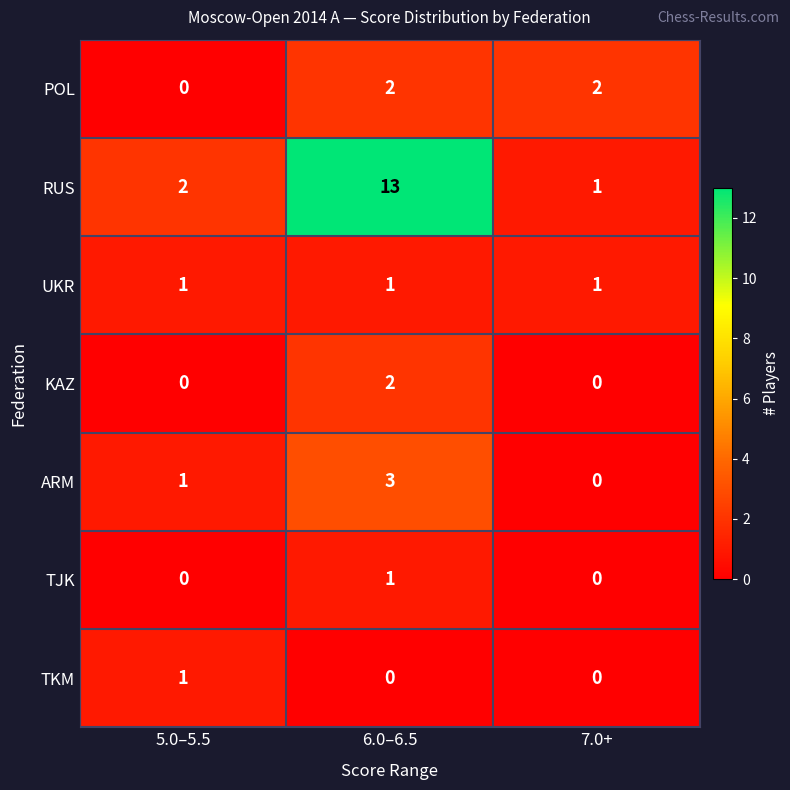

Which category has the lowest value in the RUS series?

7.0+